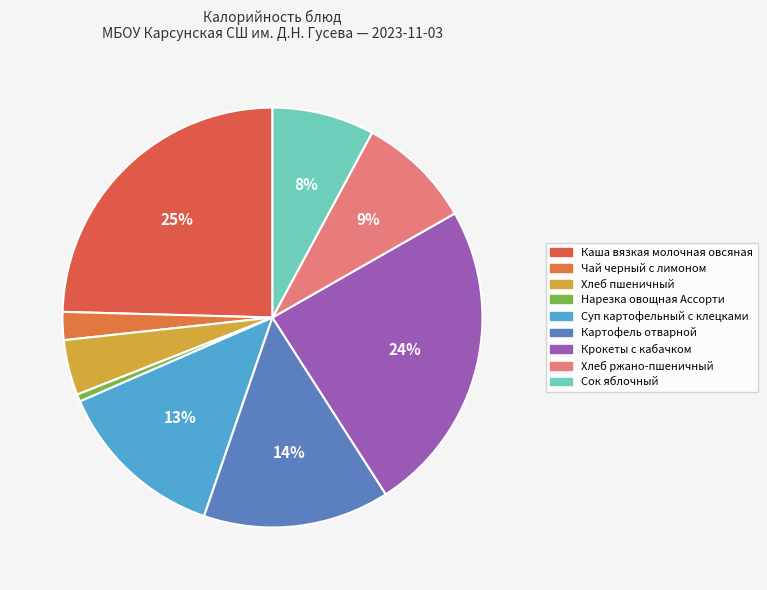

How many slices are in this pie chart?

9